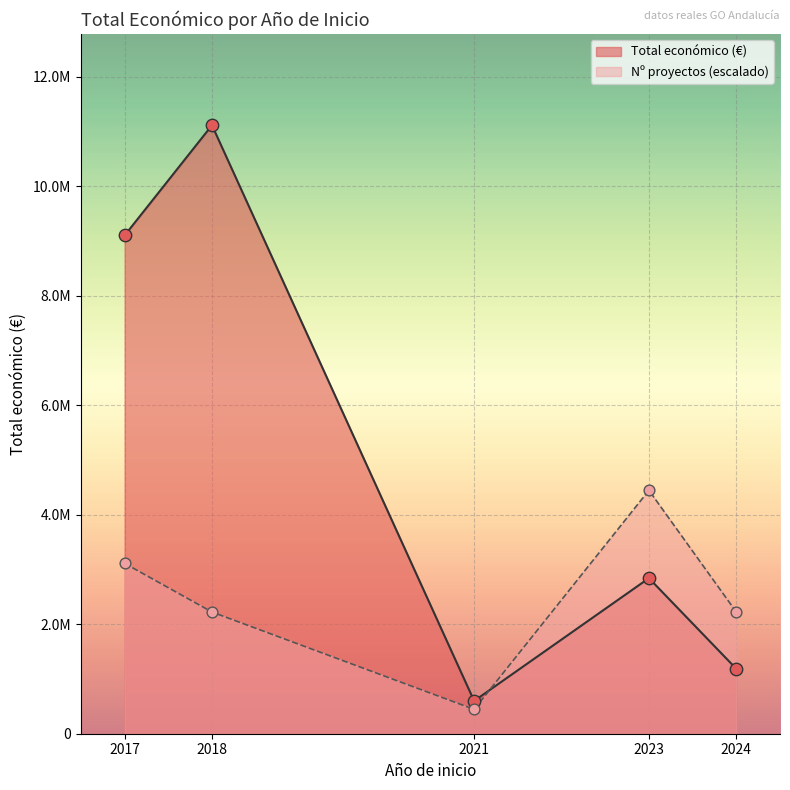

Between 2023 and 2017, which is larger?

2017